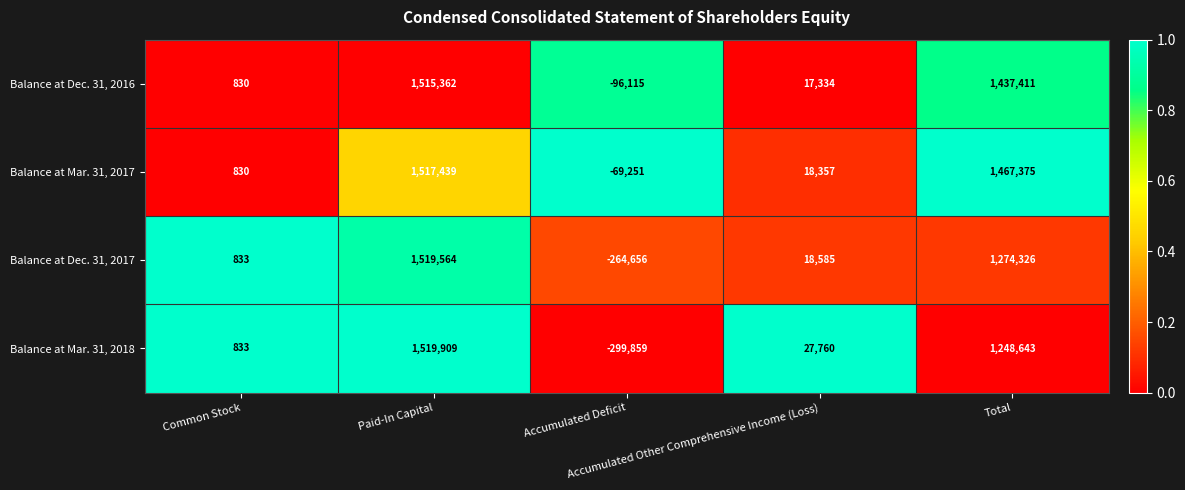

List the series in order of their peak value, highest first.

Balance at Mar. 31, 2018, Balance at Dec. 31, 2017, Balance at Mar. 31, 2017, Balance at Dec. 31, 2016